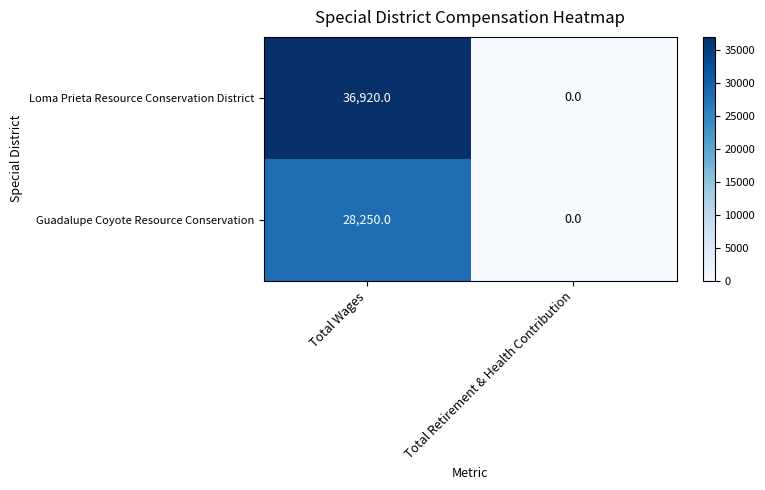

What is the sum of all Loma Prieta Resource Conservation District values?

36920